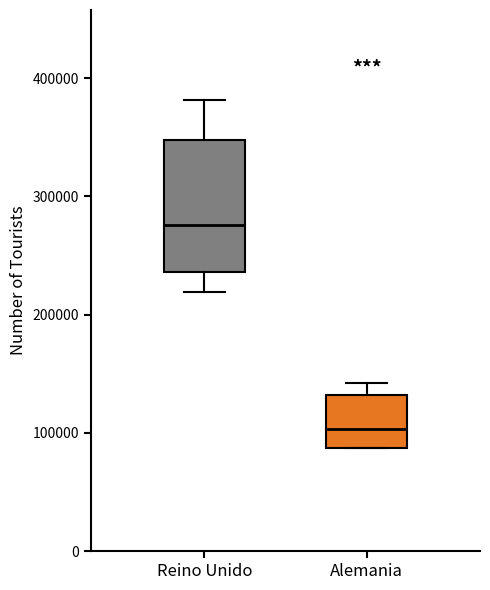

Which box's median line is the highest?

Reino Unido